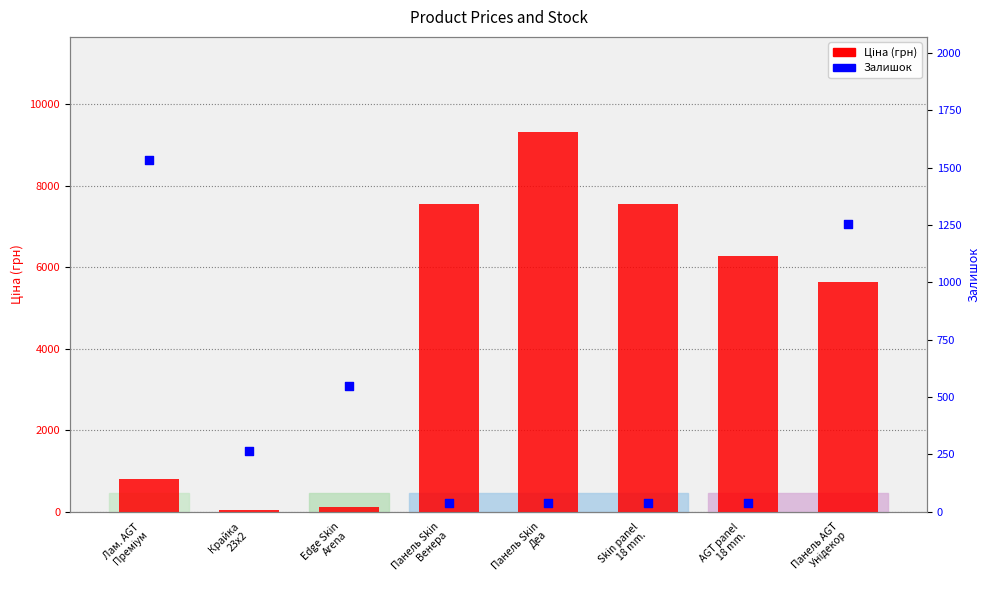

What is the total value across all series at Панель Skin
Венера?

7584.9